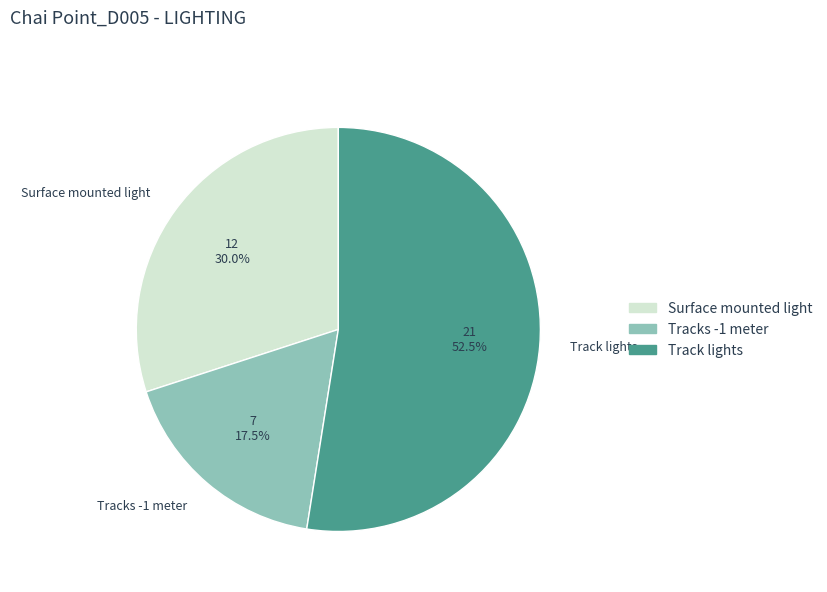

Between Surface mounted light and Tracks -1 meter, which is larger?

Surface mounted light